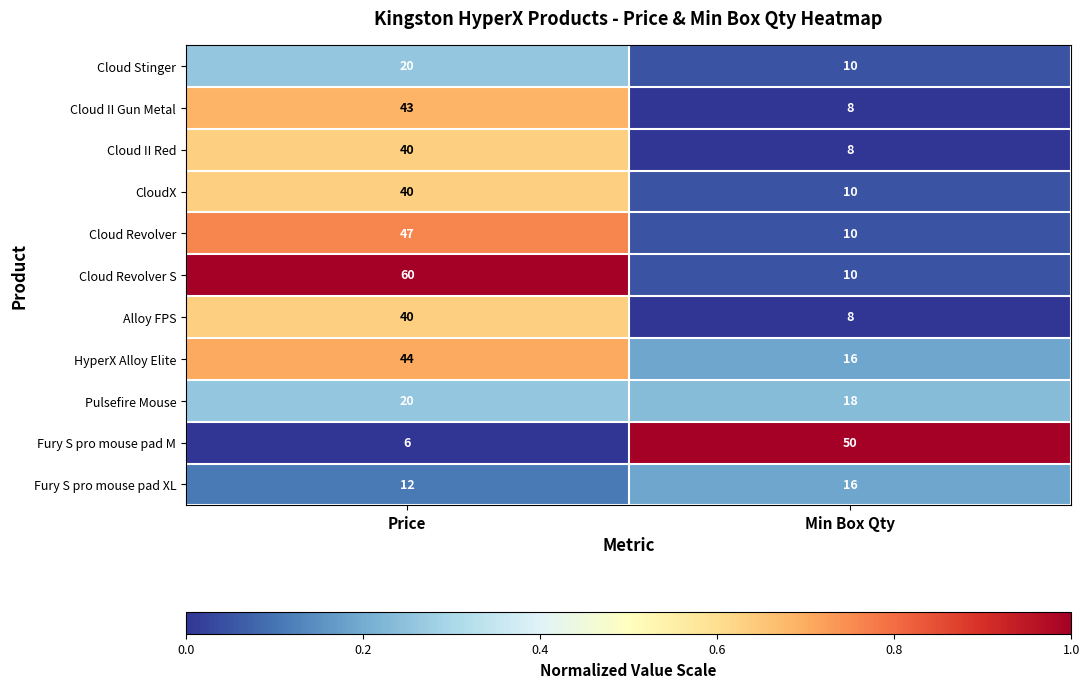

Reading left to right, what are all the values shown in this chart?

Cloud Stinger: 20	10
Cloud II Gun Metal: 43	8
Cloud II Red: 40	8
CloudX: 40	10
Cloud Revolver: 47	10
Cloud Revolver S: 60	10
Alloy FPS: 40	8
HyperX Alloy Elite: 44	16
Pulsefire Mouse: 20	18
Fury S pro mouse pad M: 6	50
Fury S pro mouse pad XL: 12	16